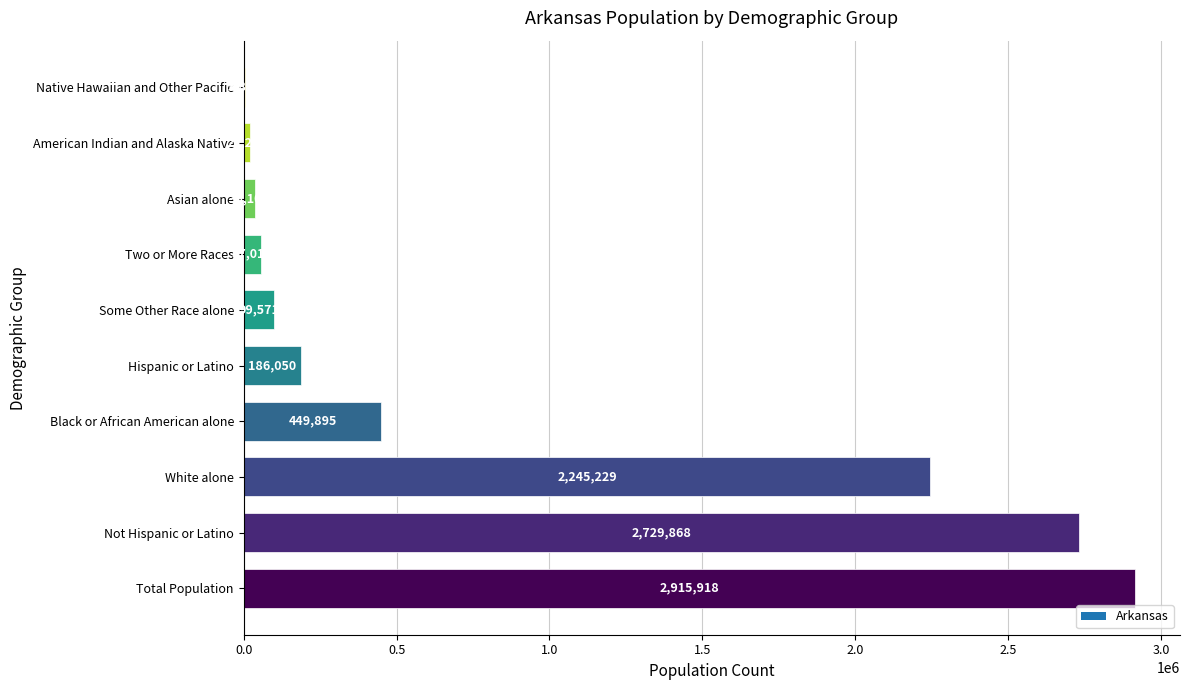

How many series are shown in this chart?

1